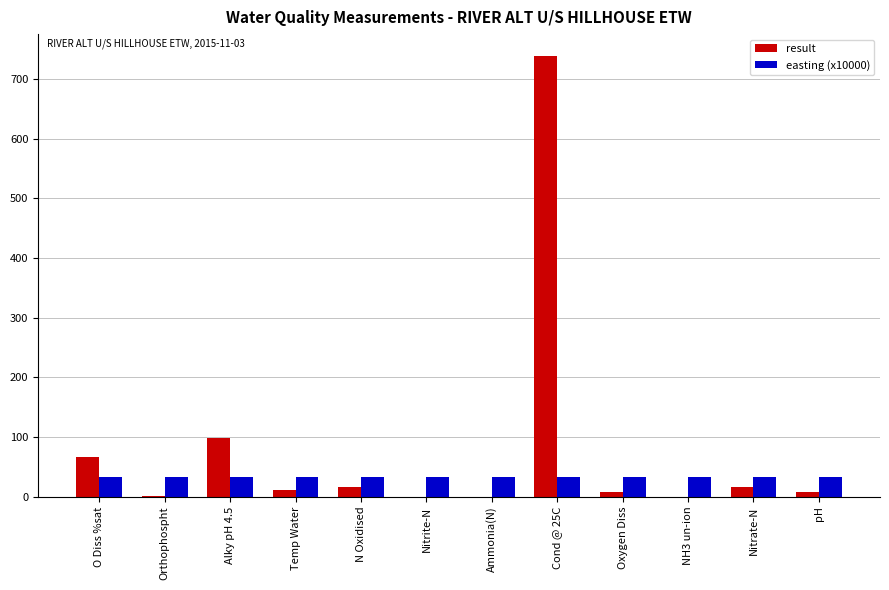

The value of easting (x10000) at Alky pH 4.5 is 33.4. True or false?

True